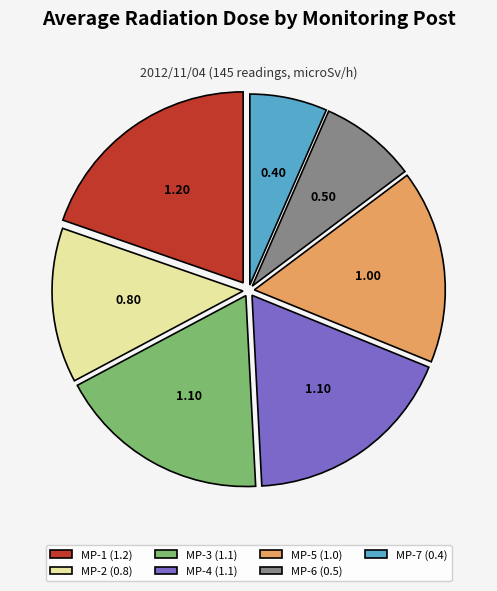

Do MP-2 (0.8) and MP-7 (0.4) together represent more than half of the pie?

No